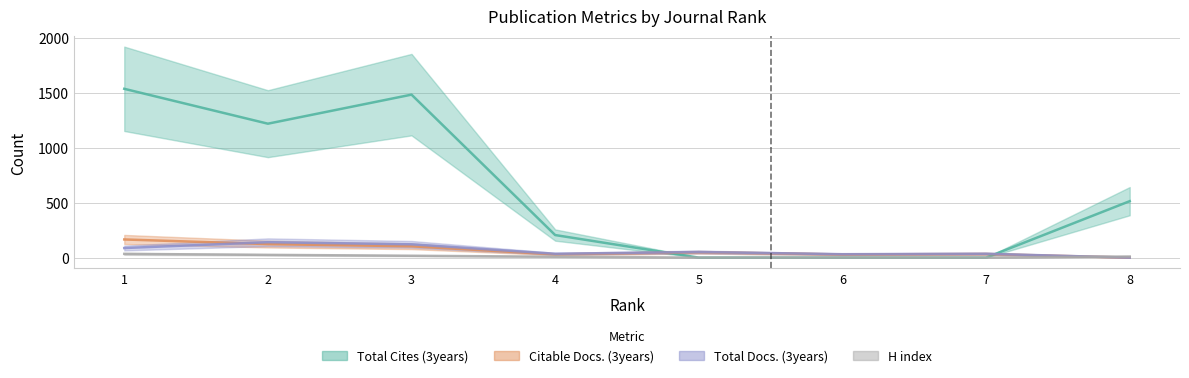

At how many categories does at least one series exceed 530?

3